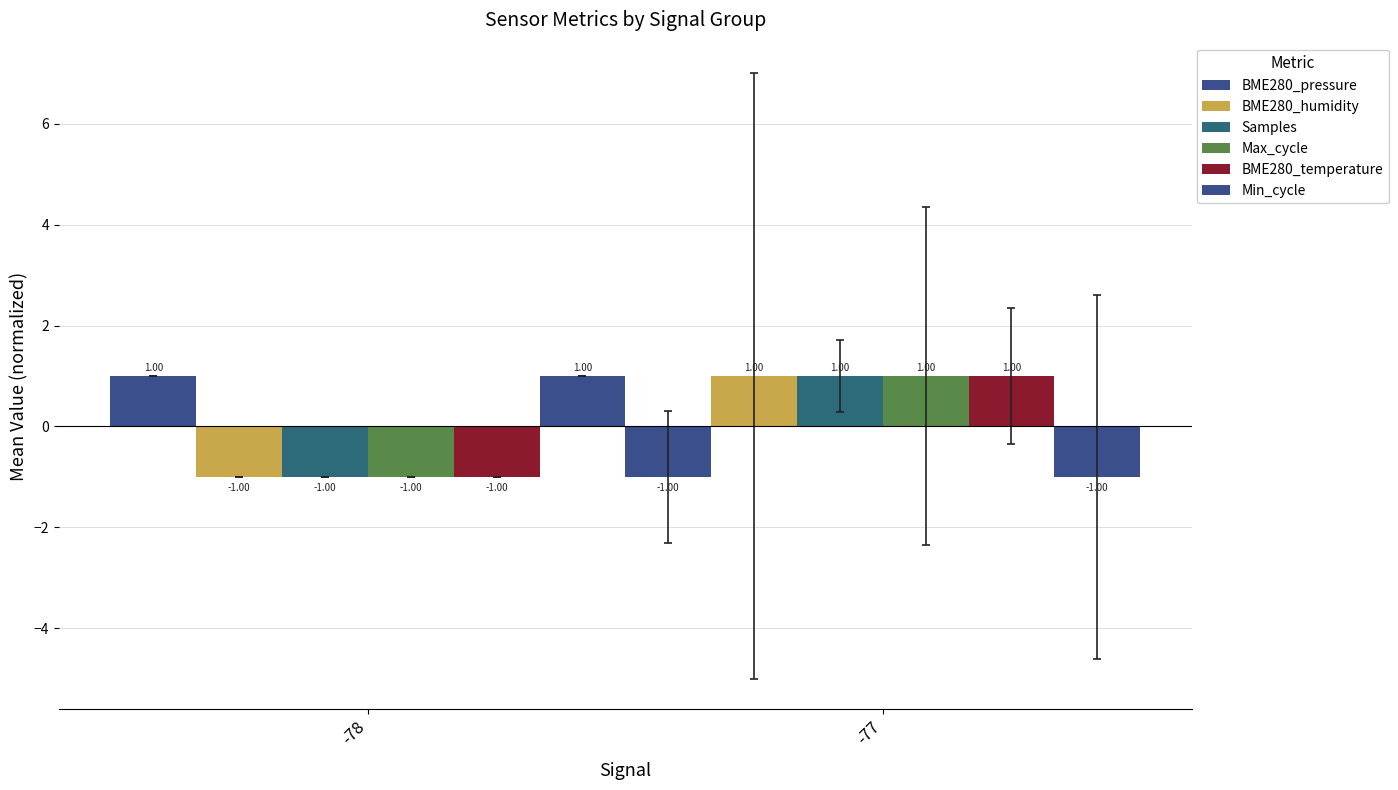

How many series are shown in this chart?

6